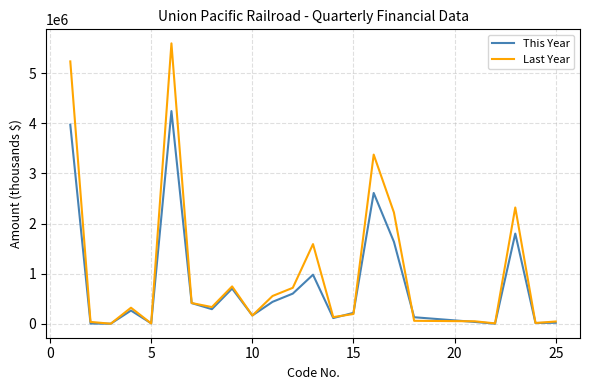

Which series has the largest range (max minus min)?

Last Year